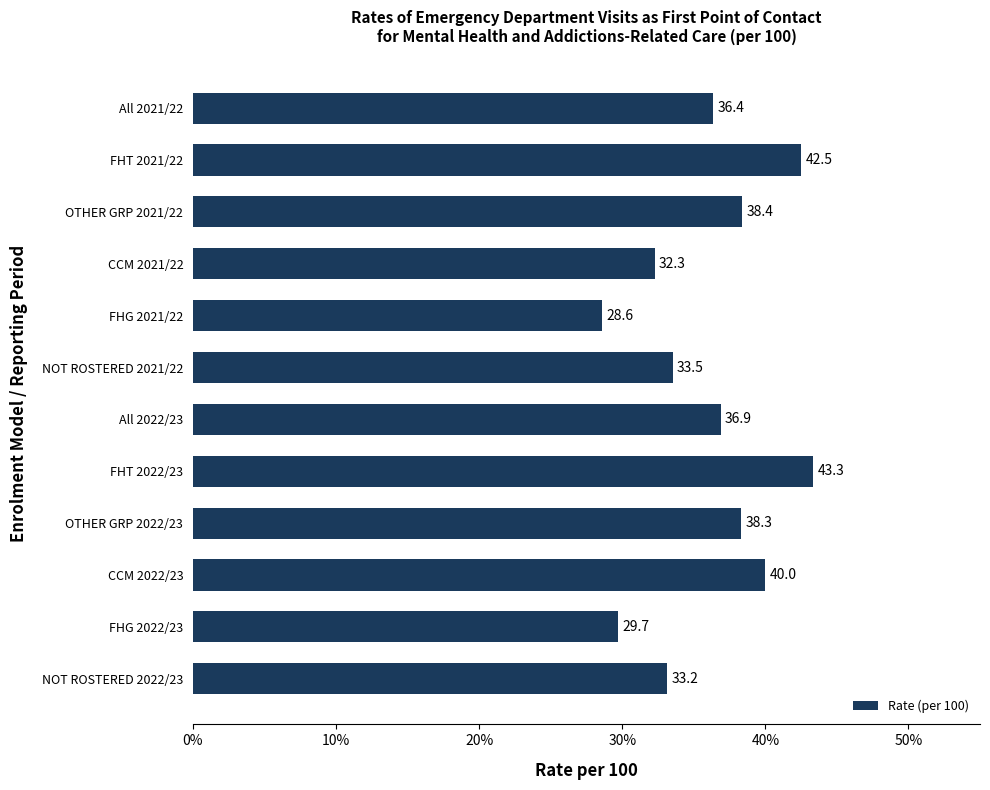

Reading top to bottom, what are all the values shown in this chart?

36.4	42.5	38.4	32.3	28.6	33.5	36.9	43.3	38.3	40.0	29.7	33.2